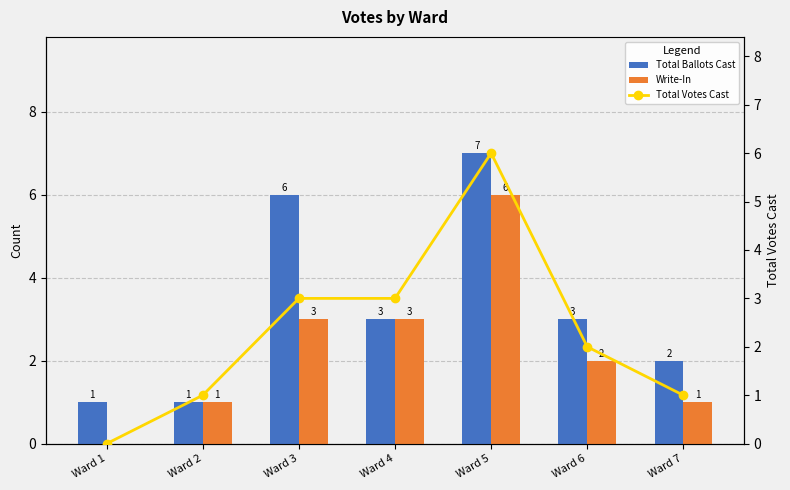

Reading left to right, list all the values displayed in this chart.

Total Ballots Cast: 1	1	6	3	7	3	2
Write-In: 0	1	3	3	6	2	1
Total Votes Cast: 0	1	3	3	6	2	1